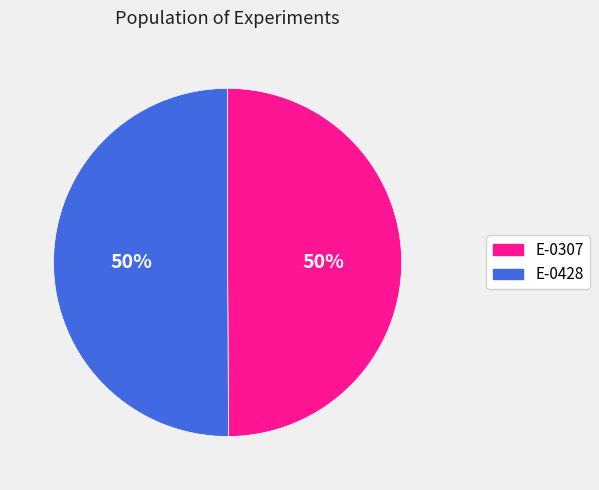

To the nearest percent, what percentage of the pie is E-0428?

50%